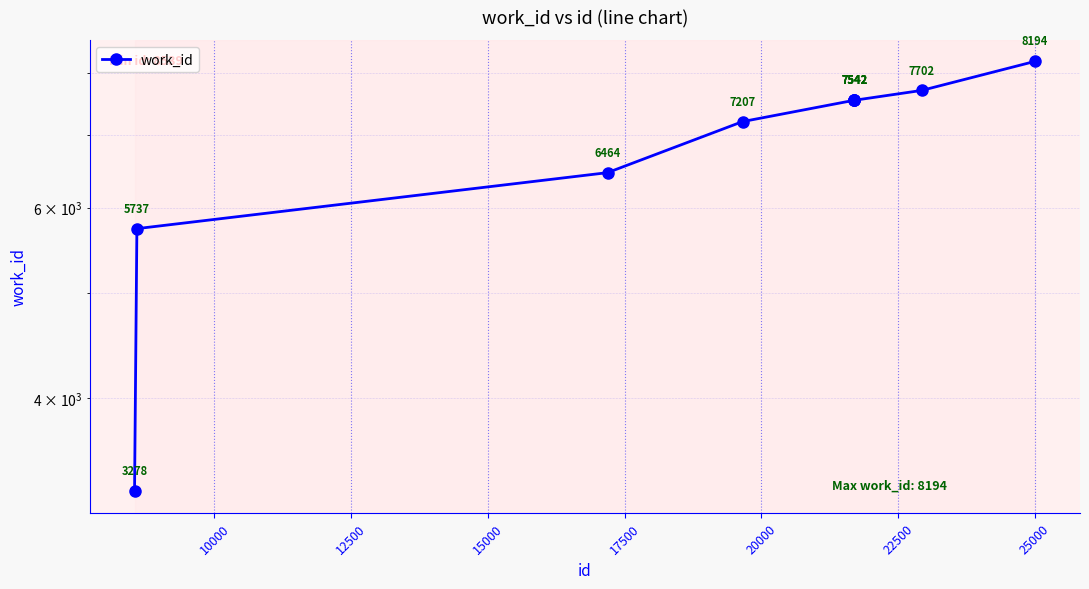

How many data points are less than 7542?

4